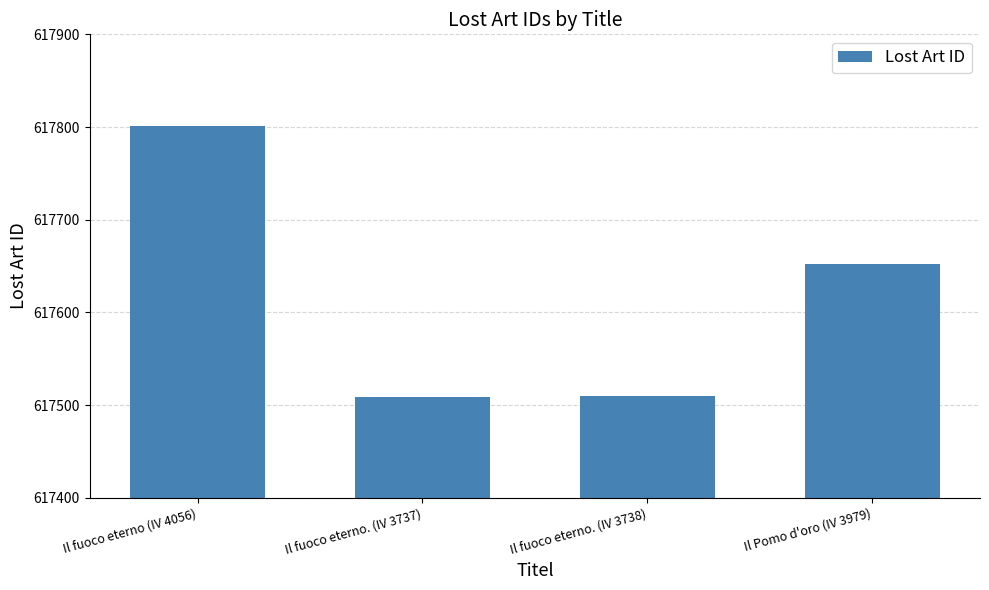

Does the chart contain any negative values?

No